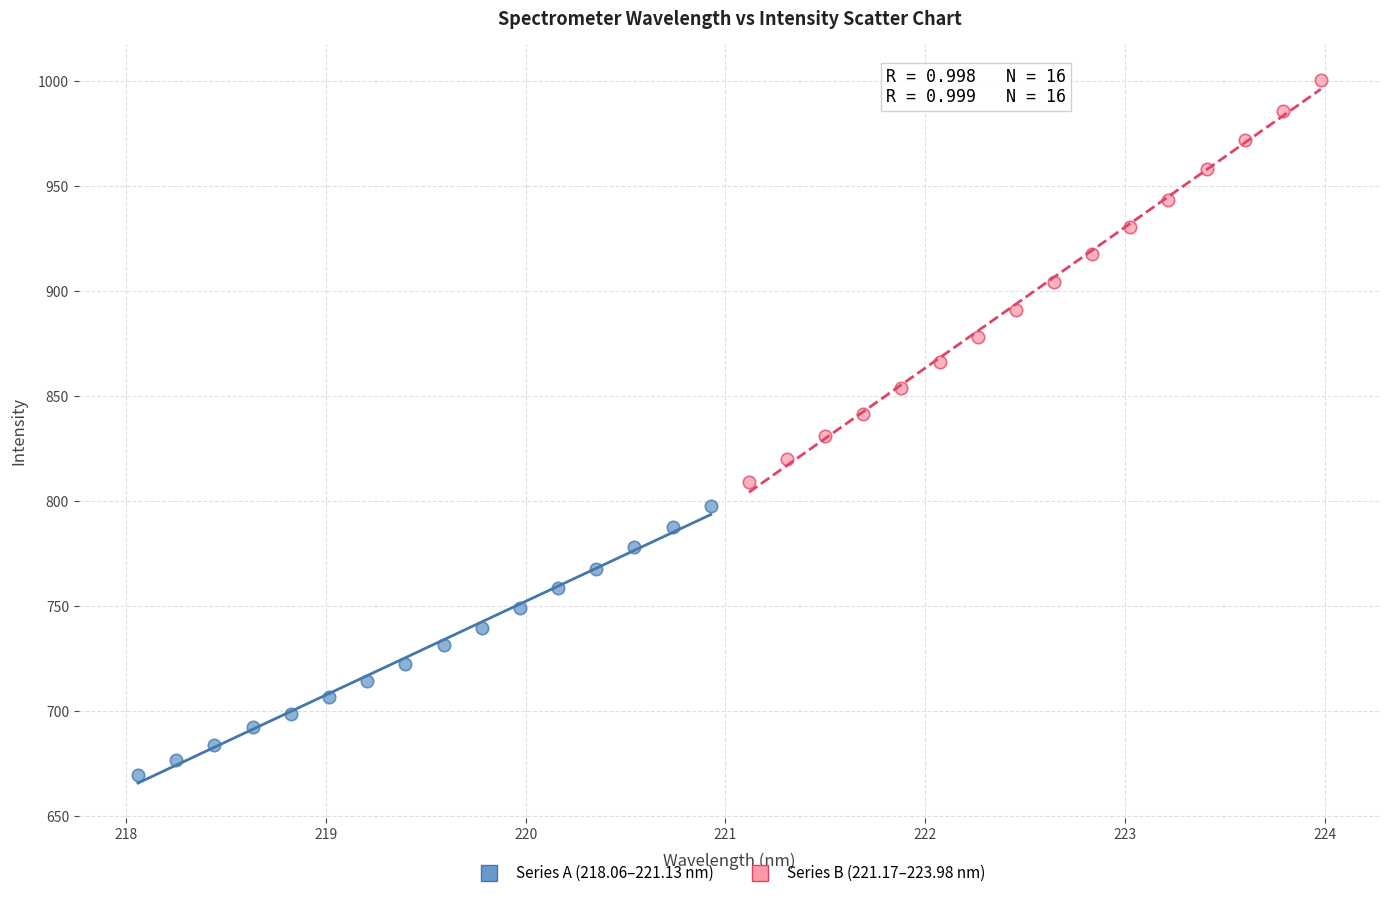

Which series reaches the maximum Y coordinate?

Series B (221.17–223.98 nm)